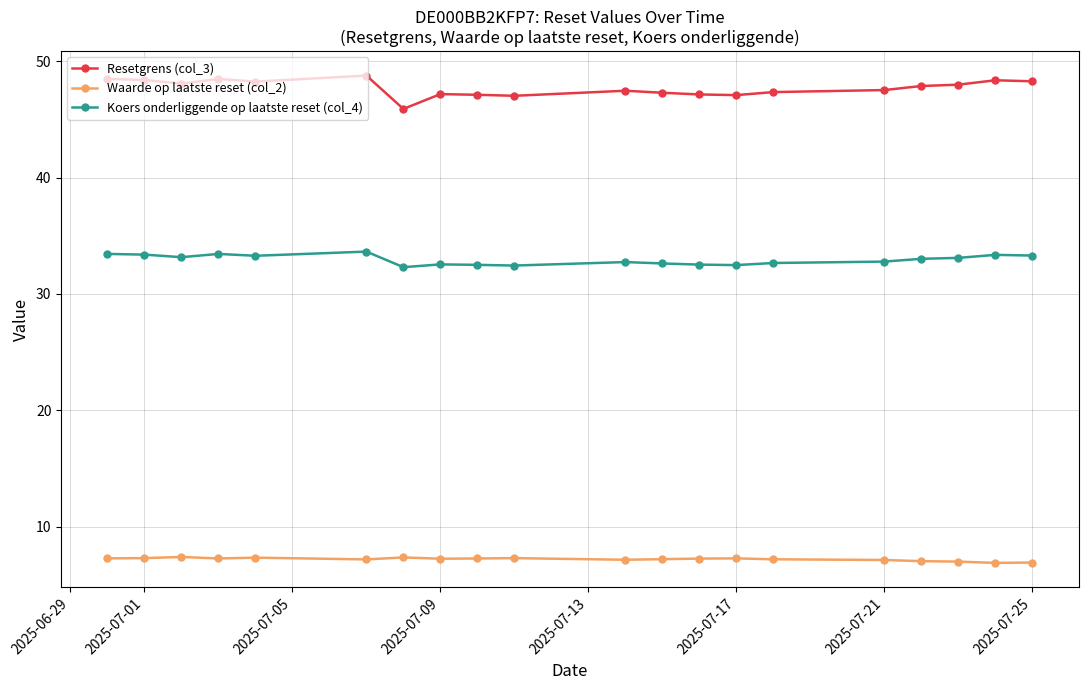

What is the sum of the Waarde op laatste reset (col_2) values at 2025-07-09 and 2025-07-01?

14.5